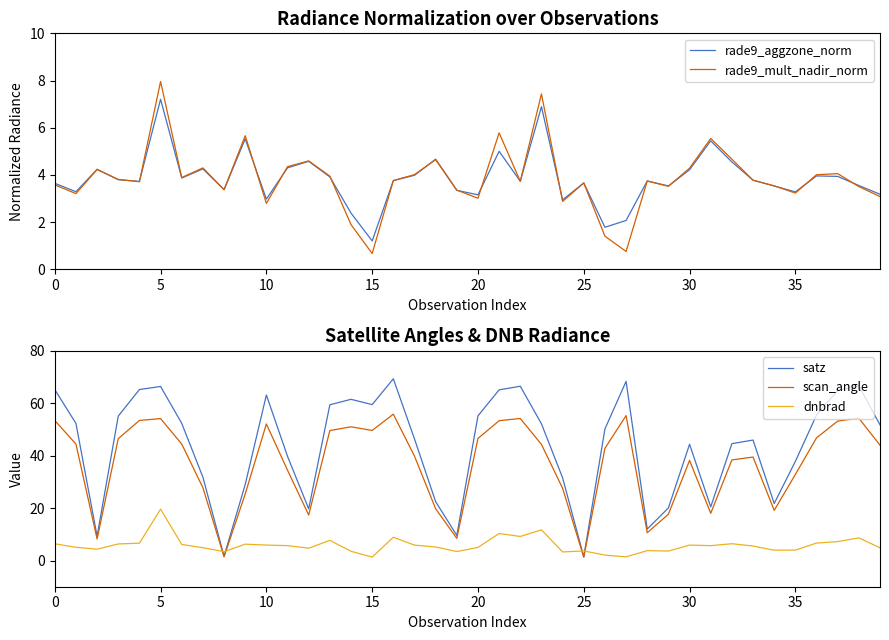

Does the chart have visible grid lines?

No